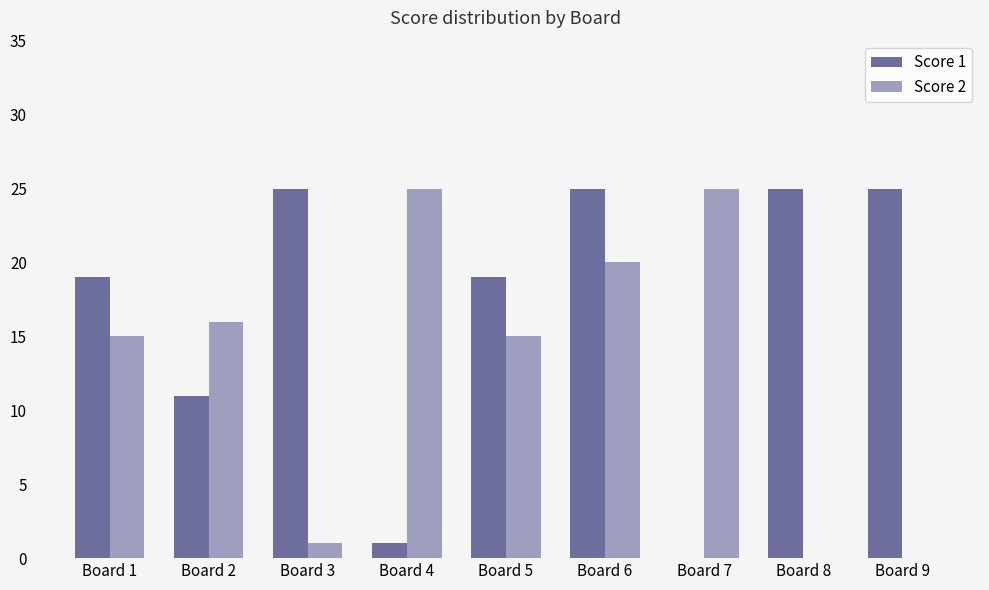

How many series are shown in this chart?

2